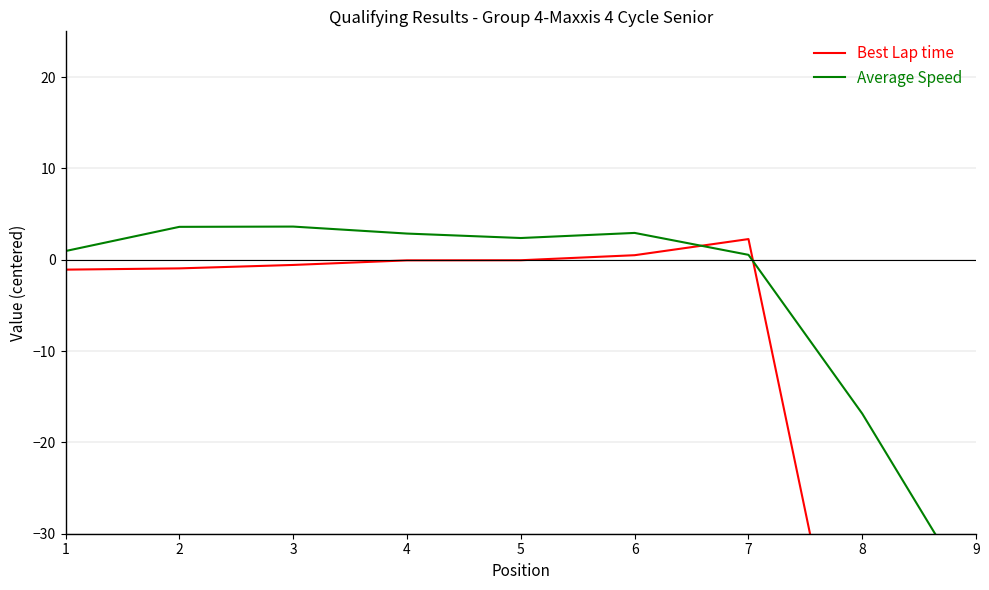

Reading right to left, list all the values displayed in this chart.

Best Lap time: 9=-57.4	8=-57.4	7=2.3	6=0.5	5=-0.1	4=-0.1	3=-0.6	2=-1.0	1=-1.1
Average Speed: 9=-37.4	8=-16.9	7=0.5	6=2.9	5=2.4	4=2.9	3=3.6	2=3.6	1=0.9